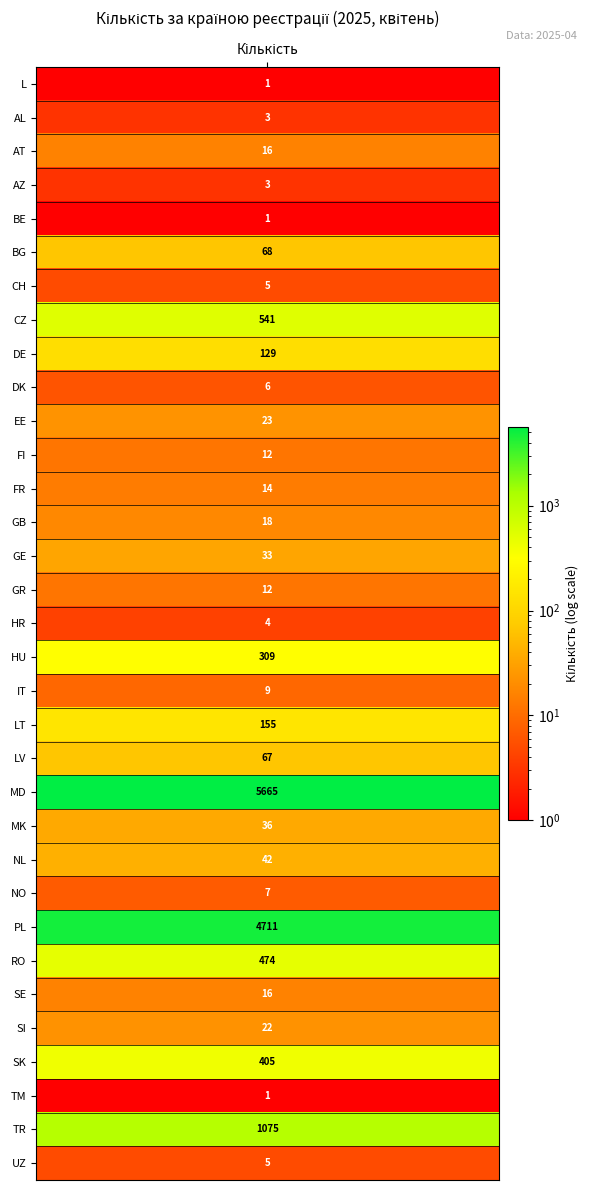

Reading left to right, list all the values displayed in this chart.

values=1	1=3	2=16	3=3	4=1	5=68	6=5	7=541	8=129	9=6	10=23	11=12	12=14	13=18	14=33	15=12	16=4	17=309	18=9	19=155	20=67	21=5665	22=36	23=42	24=7	25=4711	26=474	27=16	28=22	29=405	30=1	31=1075	32=5